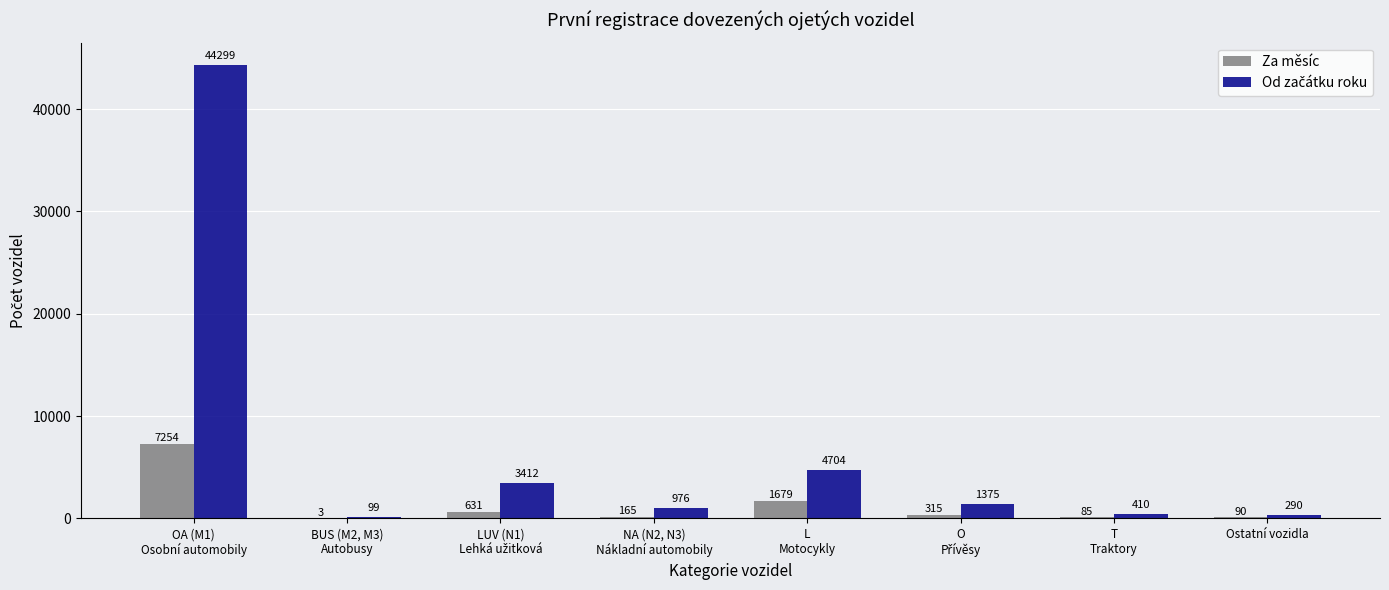

What is the greatest value displayed?

44299